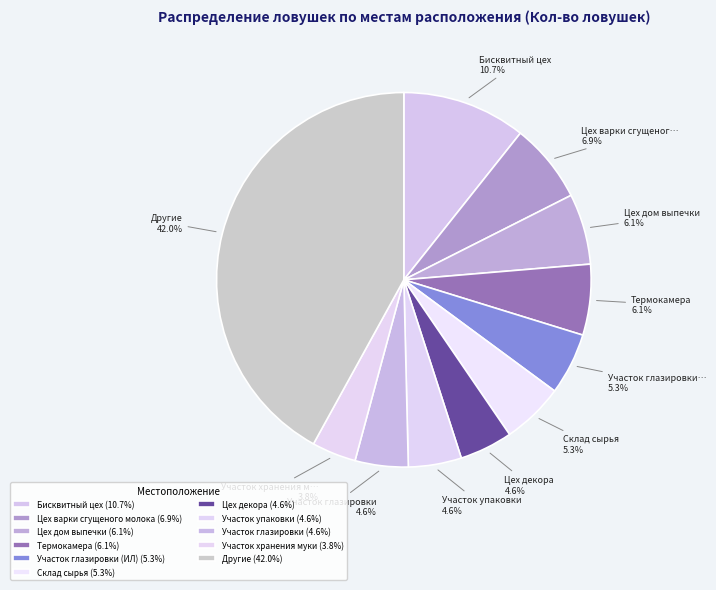

Is there any slice that represents more than half of the pie?

No